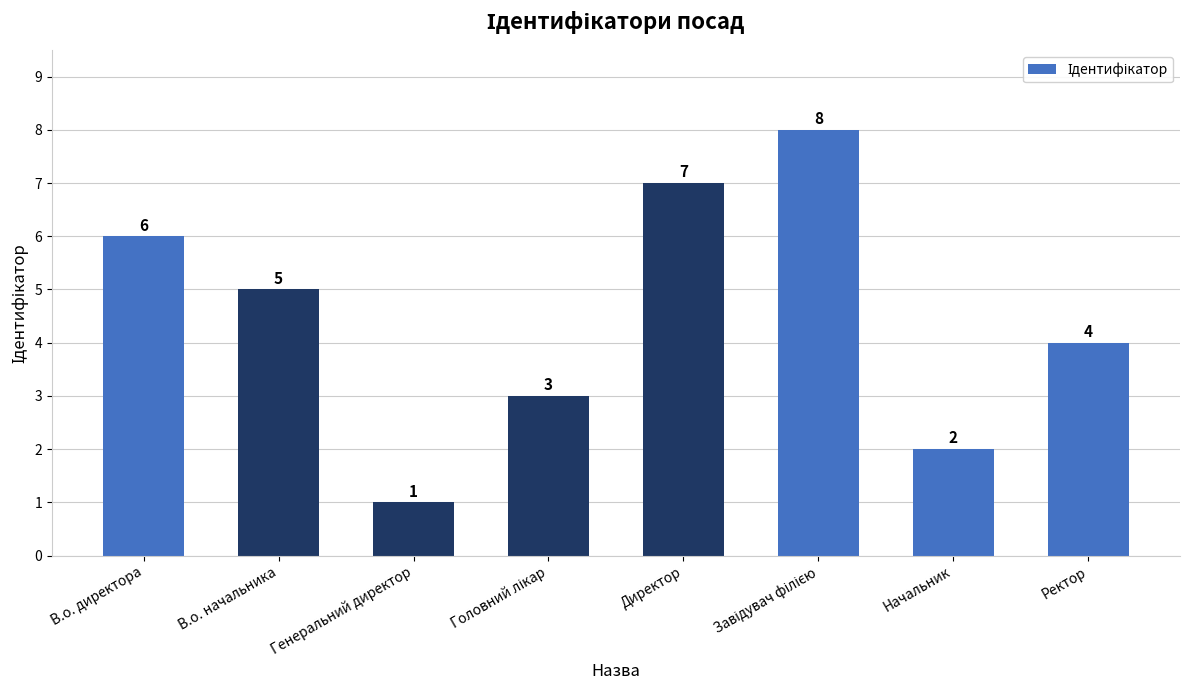

Which label corresponds to the smallest value in the chart?

Генеральний директор